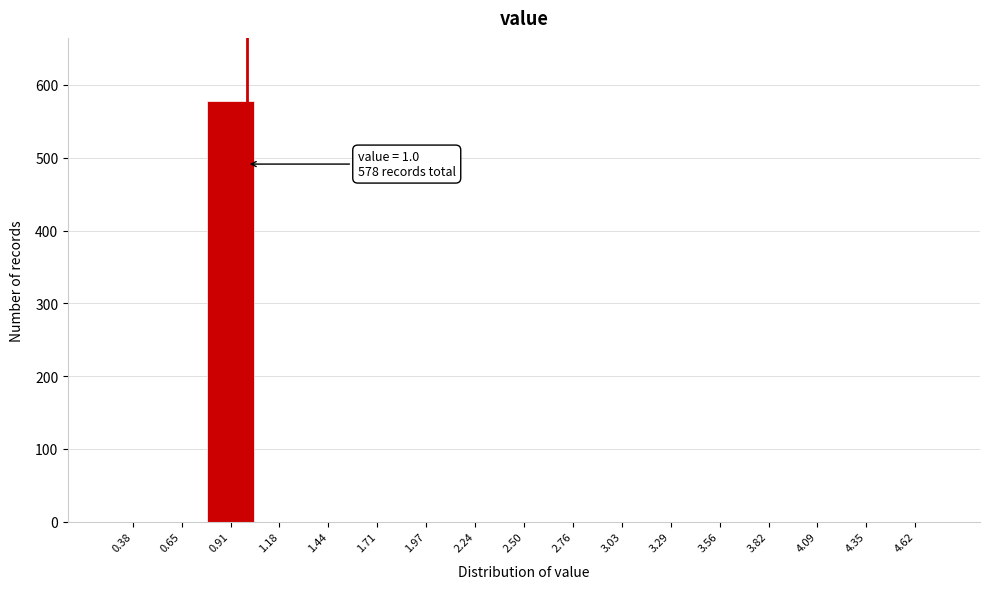

Which range on the x-axis has the tallest bar?

0.80 to 1.05